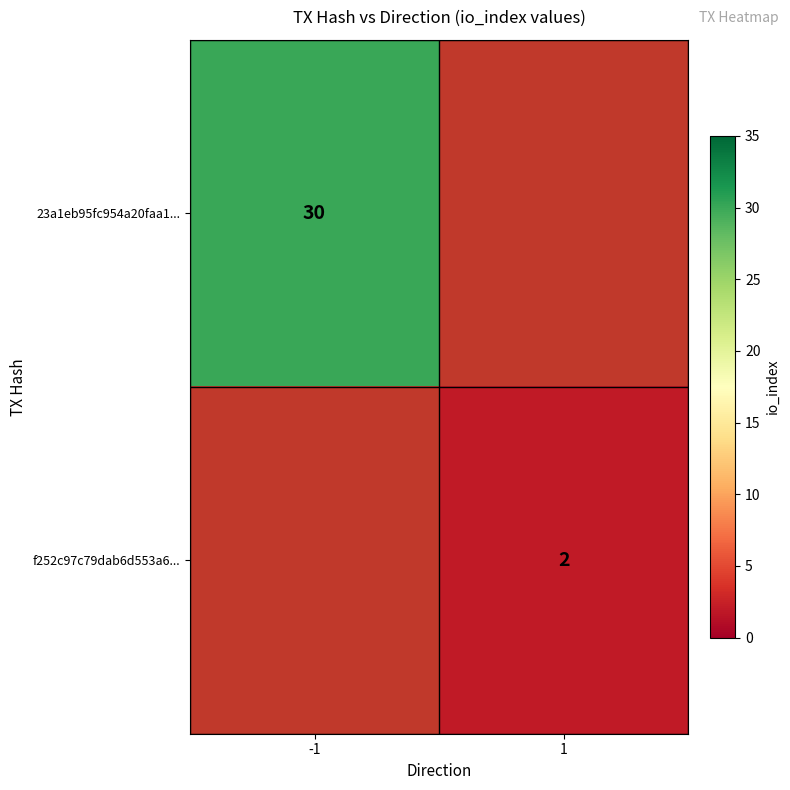

The value of 23a1eb95fc954a20faa1... at -1 is 42. True or false?

False